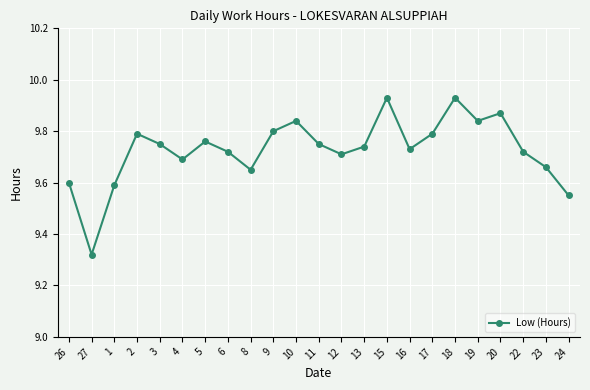

What is the sum of all values?

223.7